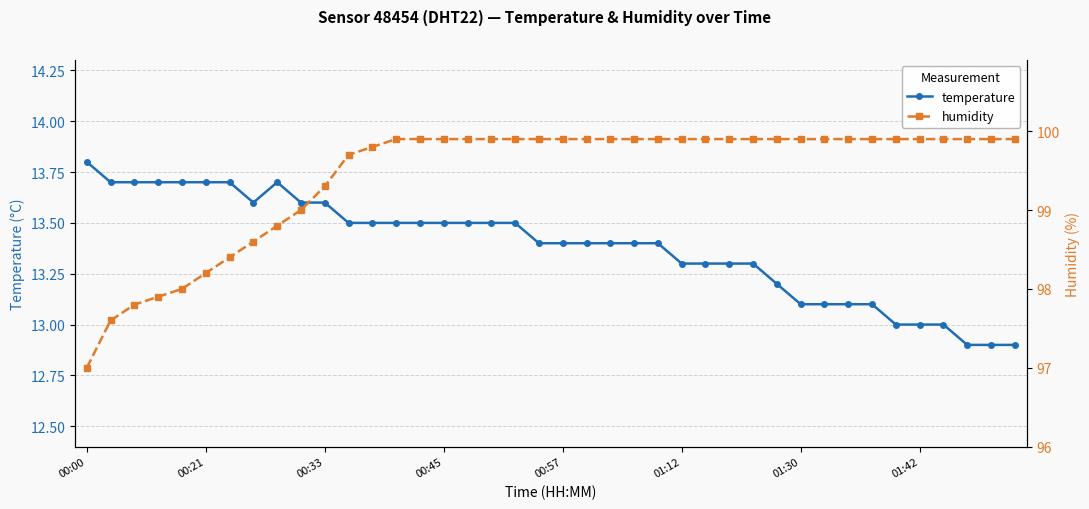

True or false: humidity has more than 0 points higher than both neighbors.

False